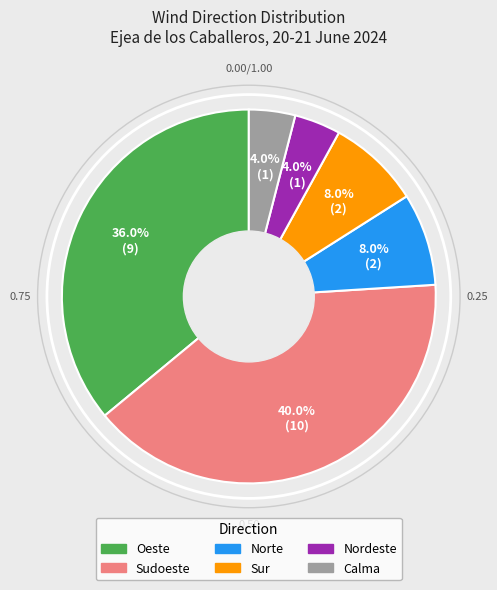

Is Norte the majority of the pie?

No